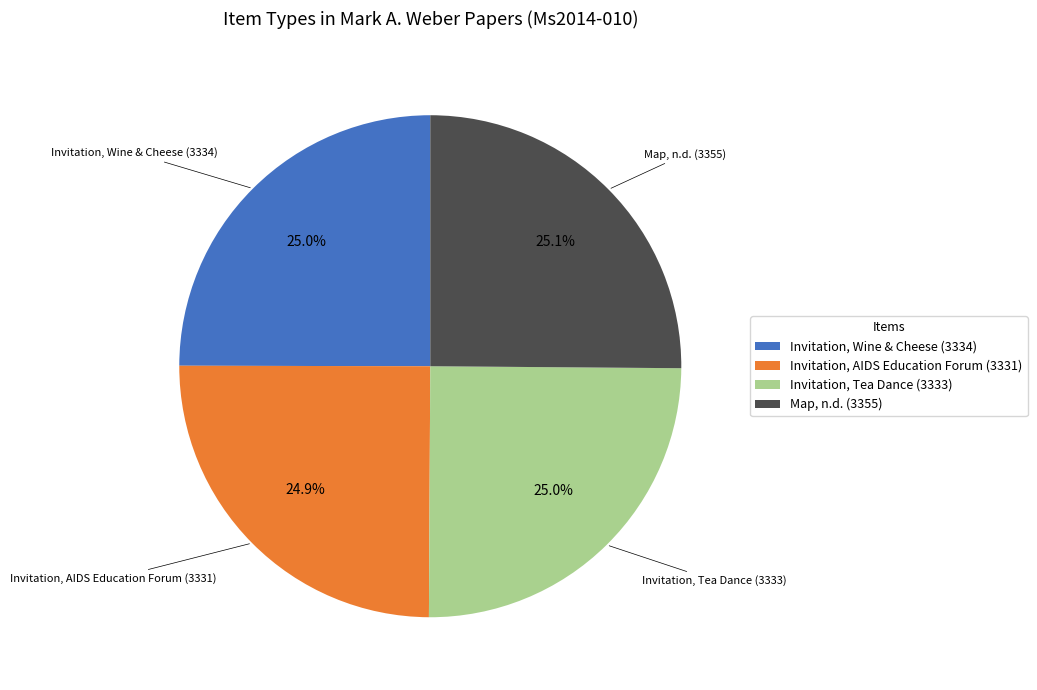

What percentage is the Map, n.d. (3355) slice, to the nearest percent?

25%